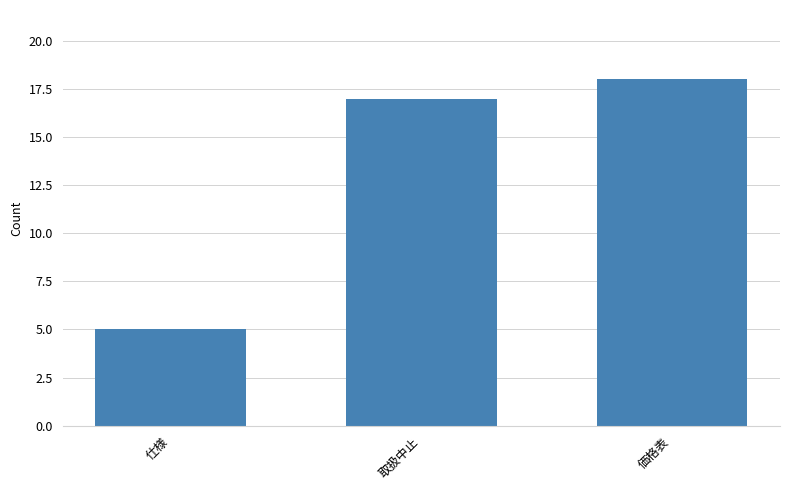

Which has a higher value, 仕様 or 取扱中止?

取扱中止